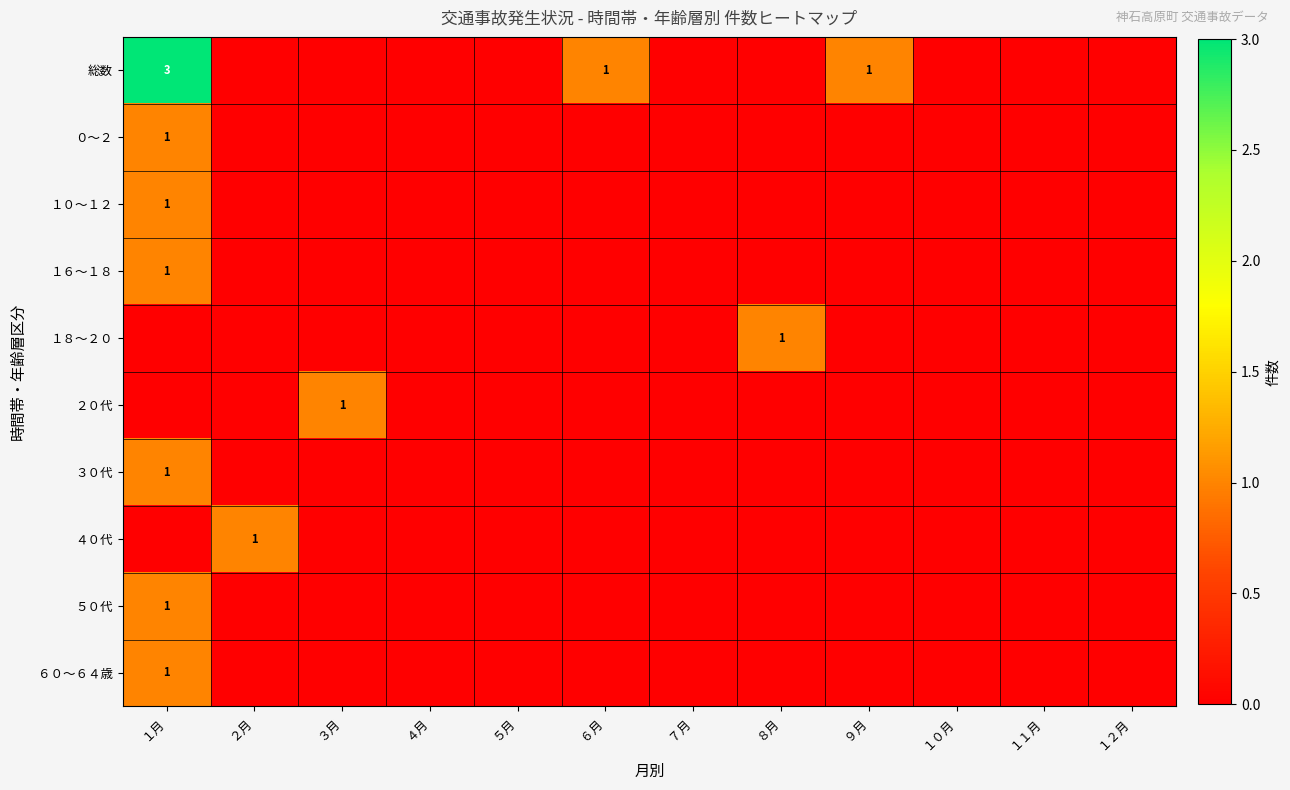

Count the ４０代 values in the range 0 to 1.

12